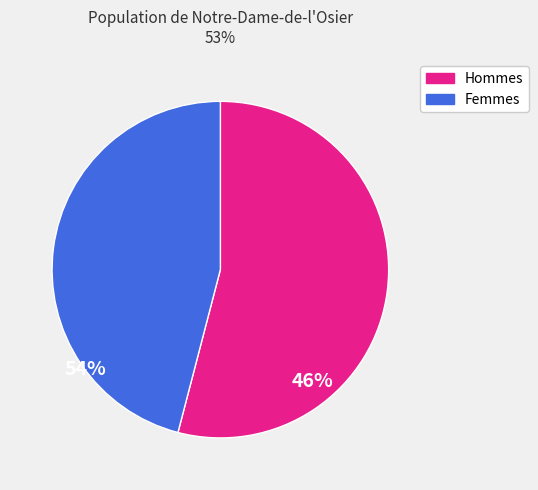

Does any single category account for the majority?

Yes